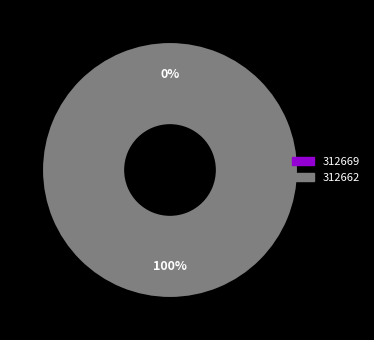

How many slices are in this pie chart?

2